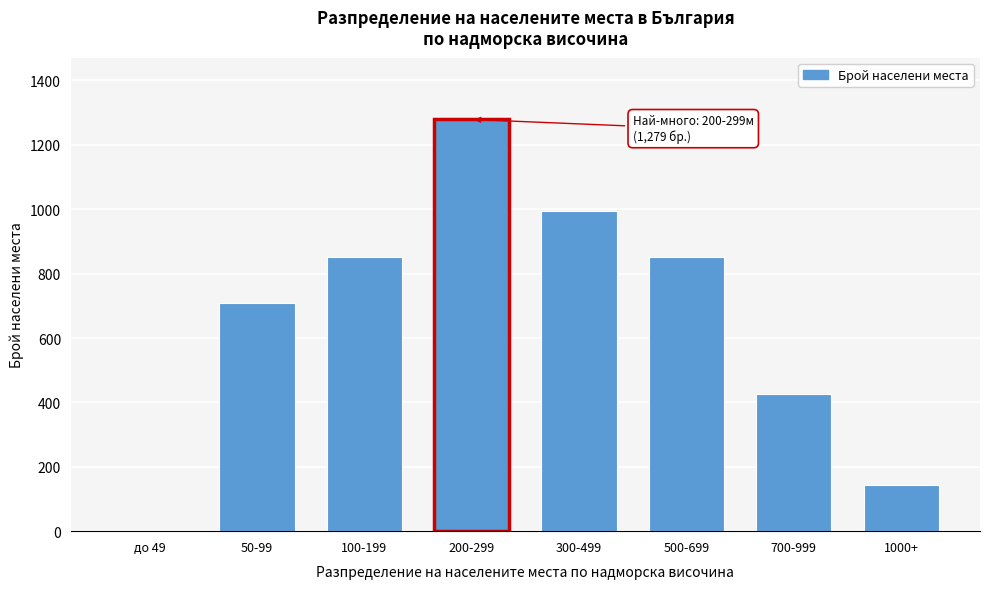

Reading left to right, transcribe all the data shown in this chart.

до 49=0	50-99=710	100-199=852	200-299=1279	300-499=994	500-699=852	700-999=426	1000+=142